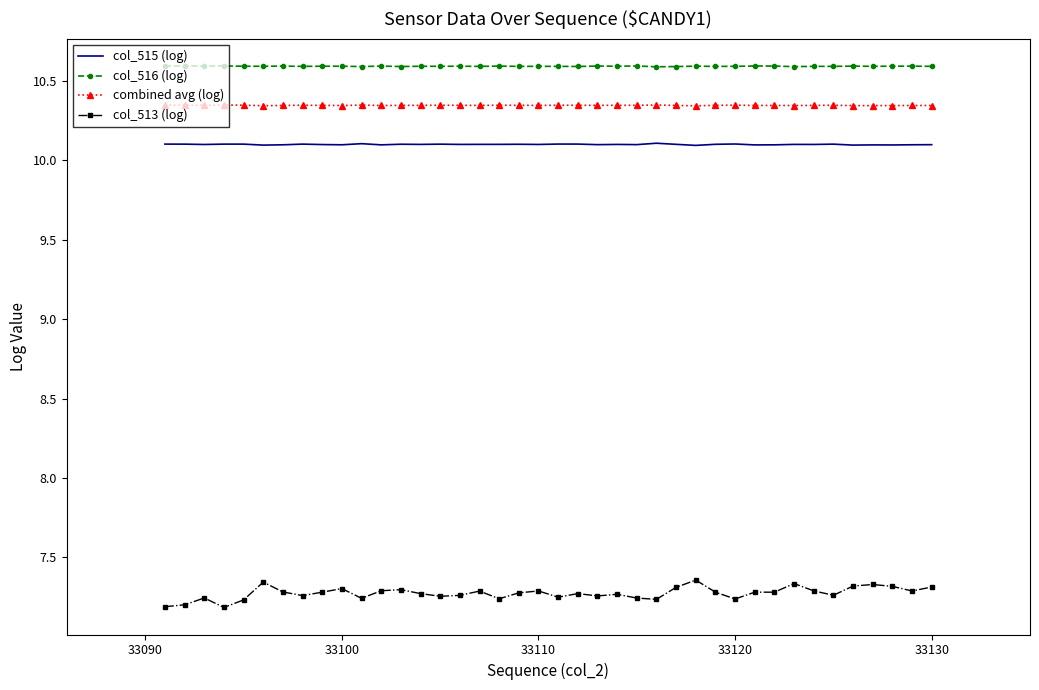

Which series has the largest total across all categories?

col_516 (log)